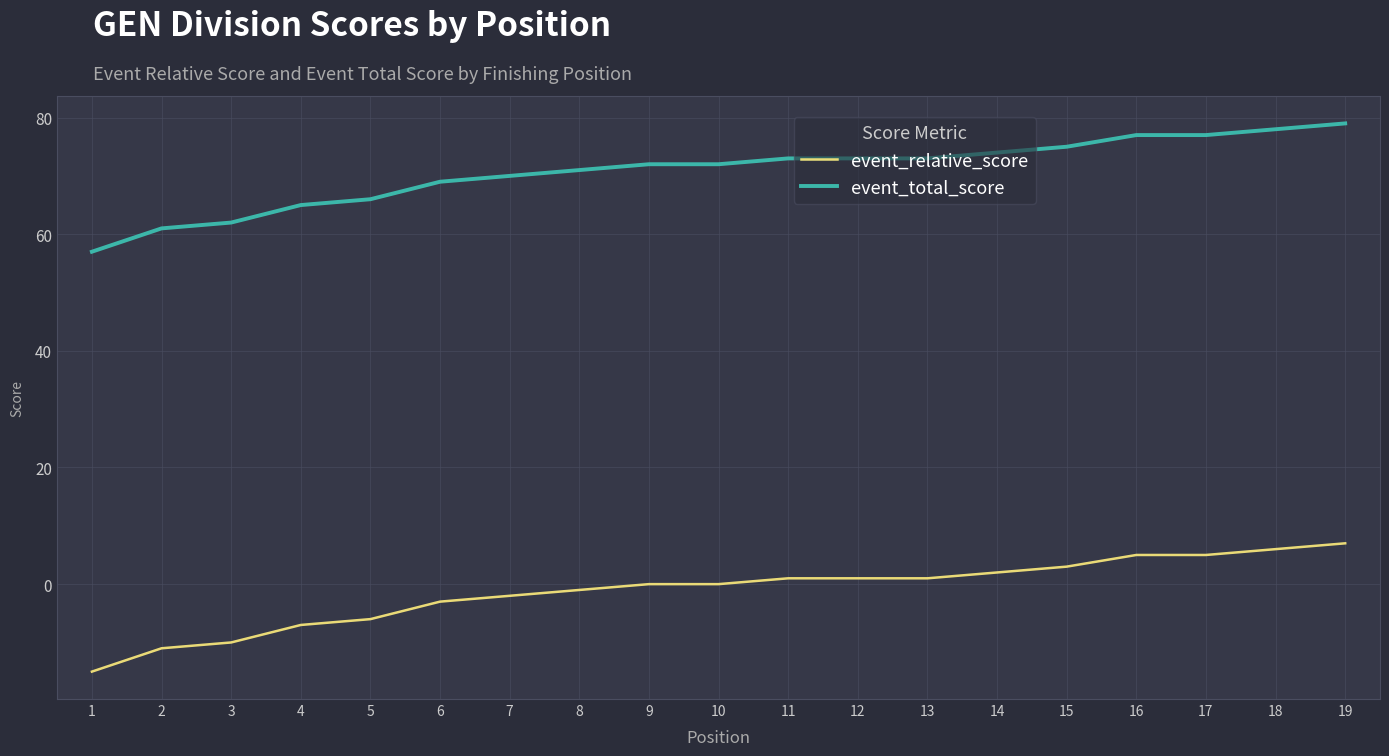

At which label is event_total_score closest to 68?

6